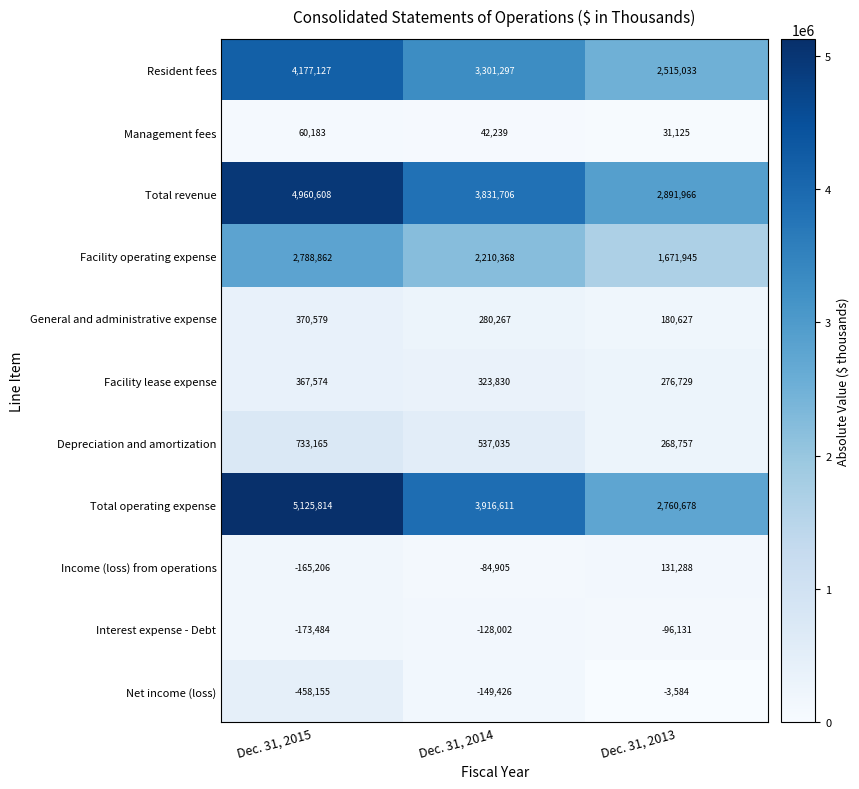

At how many categories does at least one series exceed 3178397?

2